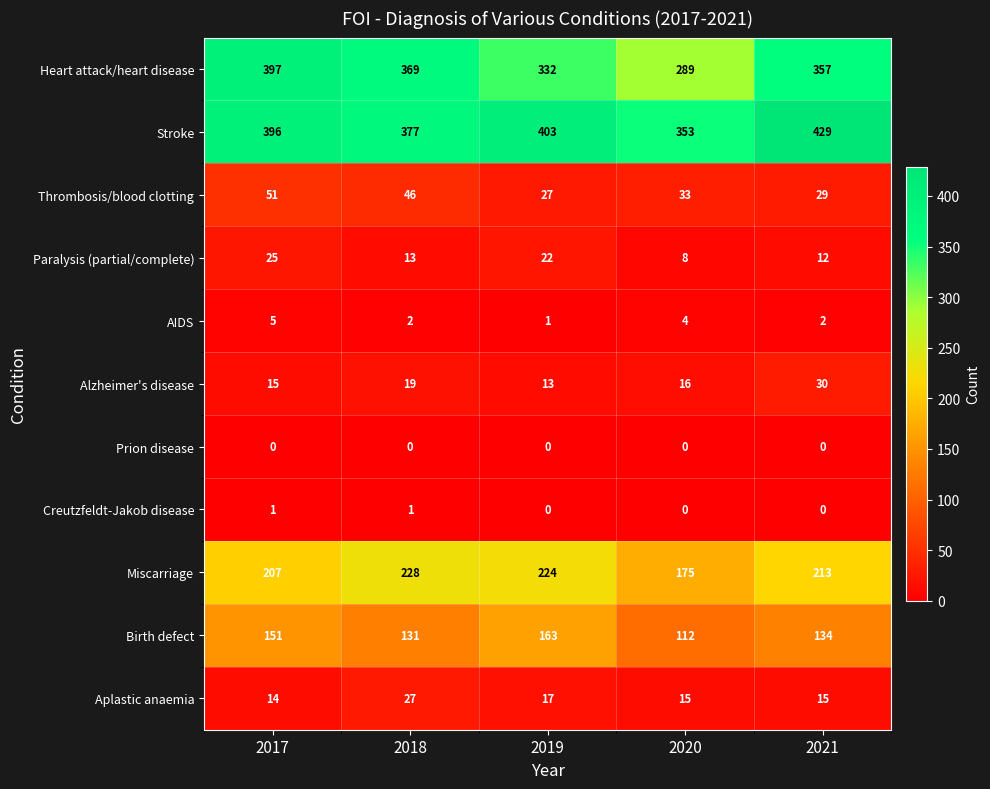

Between 2018 and 2021, which series saw the biggest shift?

Stroke